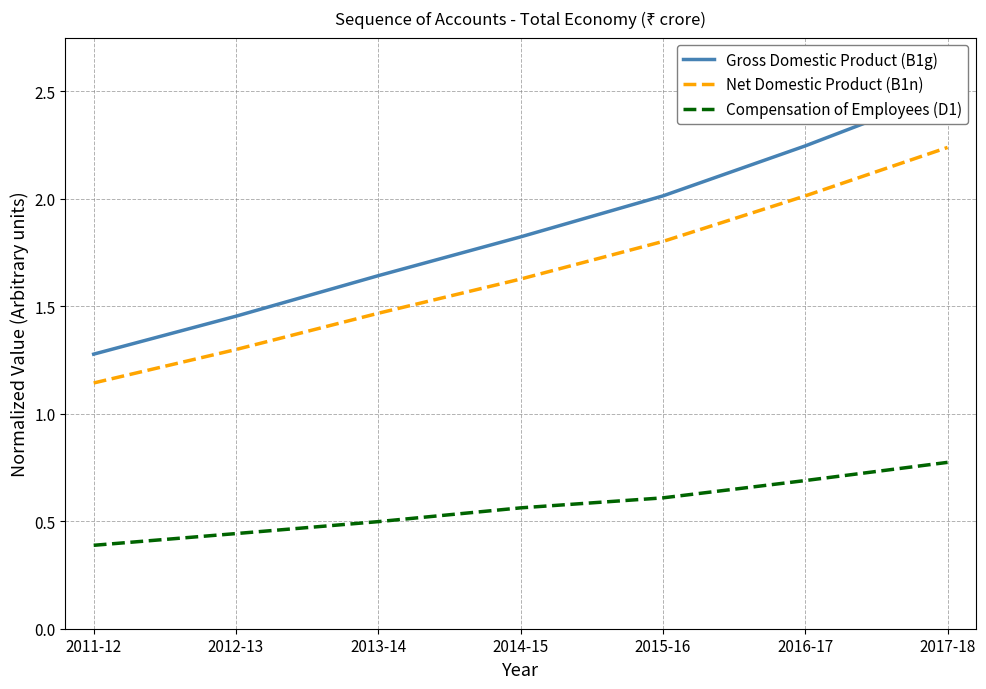

Which has a higher value, 2014-15 or 2016-17?

2016-17